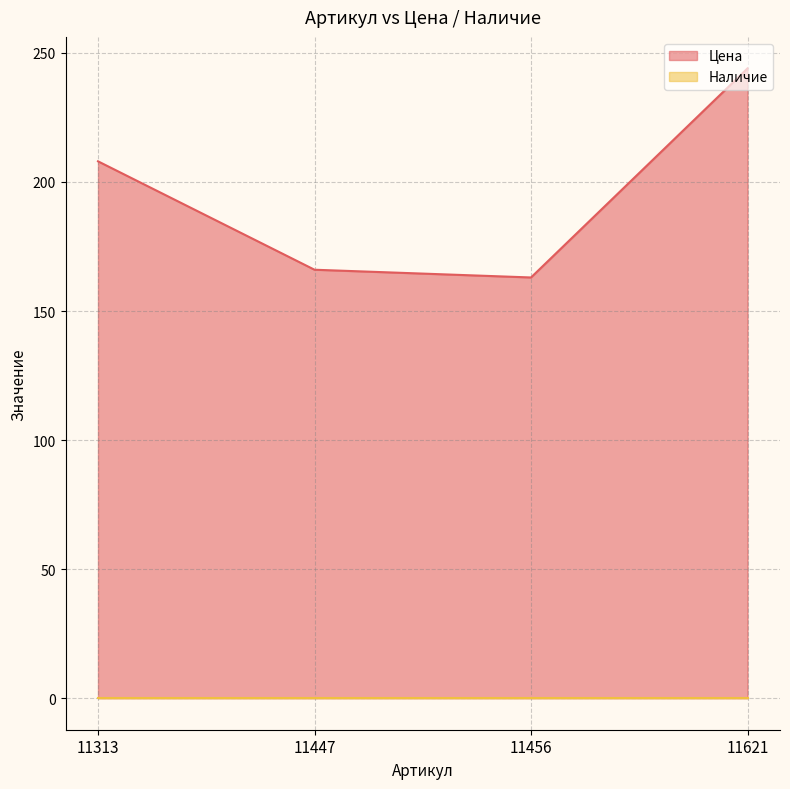

Reading left to right, list all the values displayed in this chart.

208	166	163	244